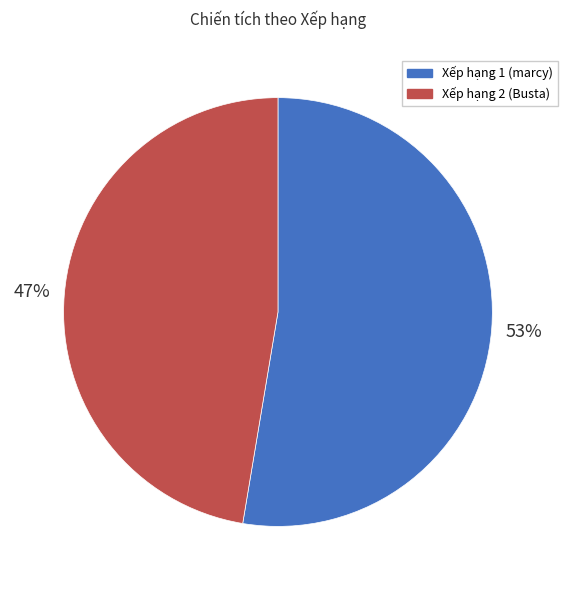

Is there a majority slice in this chart?

Yes